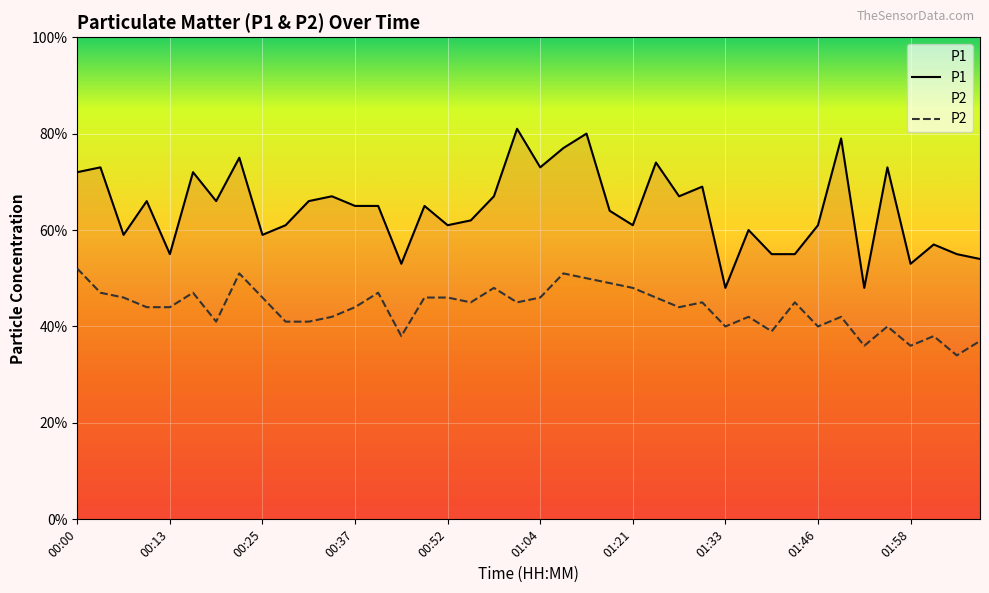

Reading left to right, transcribe all the data shown in this chart.

P1: 00:00=7.2	00:04=7.3	00:07=5.9	00:10=6.6	00:13=5.5	00:16=7.2	00:19=6.6	00:22=7.5	00:25=5.9	00:28=6.1	00:31=6.6	00:34=6.7	00:37=6.5	00:40=6.5	00:46=5.3	00:49=6.5	00:52=6.1	00:55=6.2	00:58=6.7	01:01=8.1	01:04=7.3	01:07=7.7	01:14=8.0	01:18=6.4	01:21=6.1	01:24=7.4	01:27=6.7	01:30=6.9	01:33=4.8	01:37=6.0	01:40=5.5	01:43=5.5	01:46=6.1	01:49=7.9	01:52=4.8	01:55=7.3	01:58=5.3	02:01=5.7	02:05=5.5	02:08=5.4
P2: 00:00=5.2	00:04=4.7	00:07=4.6	00:10=4.4	00:13=4.4	00:16=4.7	00:19=4.1	00:22=5.1	00:25=4.6	00:28=4.1	00:31=4.1	00:34=4.2	00:37=4.4	00:40=4.7	00:46=3.8	00:49=4.6	00:52=4.6	00:55=4.5	00:58=4.8	01:01=4.5	01:04=4.6	01:07=5.1	01:14=5.0	01:18=4.9	01:21=4.8	01:24=4.6	01:27=4.4	01:30=4.5	01:33=4.0	01:37=4.2	01:40=3.9	01:43=4.5	01:46=4.0	01:49=4.2	01:52=3.6	01:55=4.0	01:58=3.6	02:01=3.8	02:05=3.4	02:08=3.7